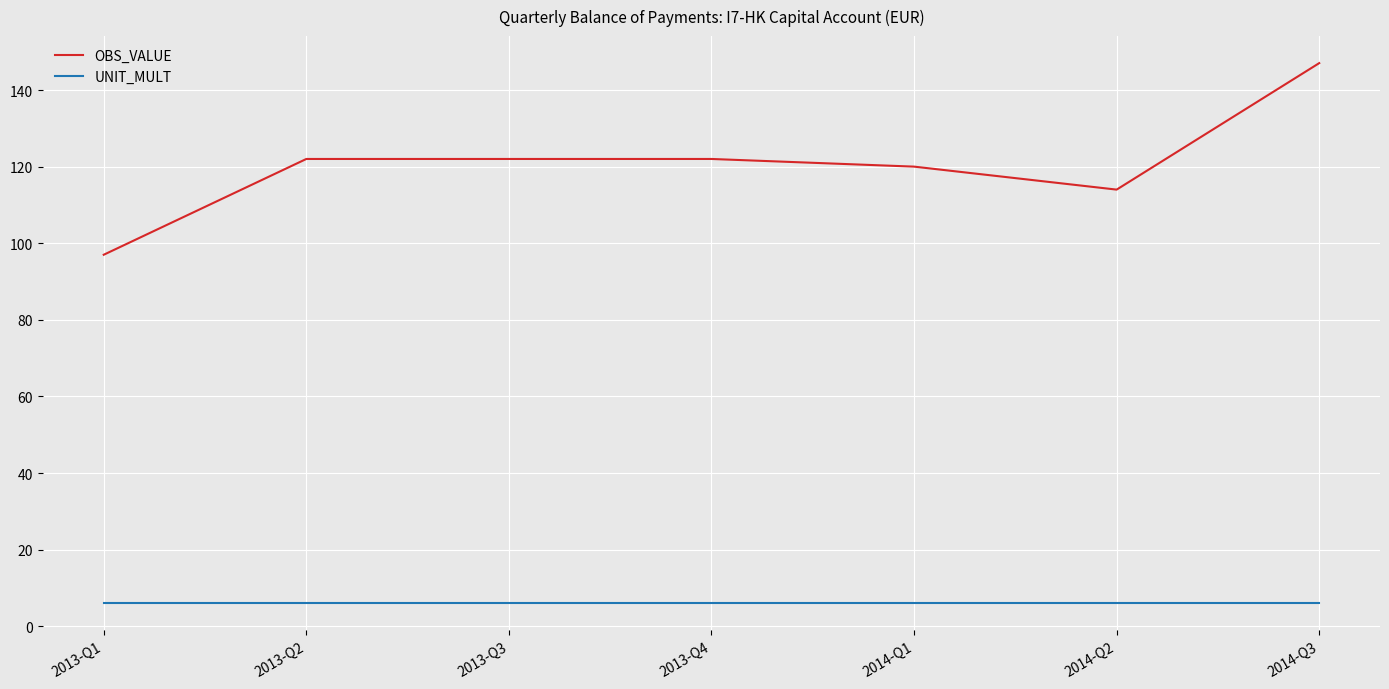

At how many categories does at least one series exceed 130?

1